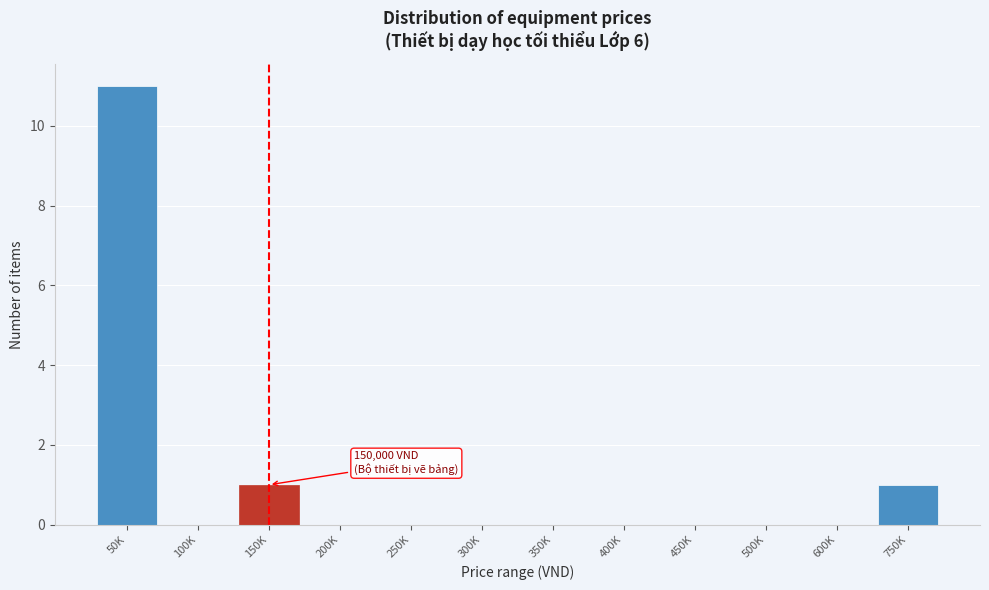

Reading right to left, transcribe all the data shown in this chart.

750K=1	600K=0	500K=0	450K=0	400K=0	350K=0	300K=0	250K=0	200K=0	150K=1	100K=0	50K=11